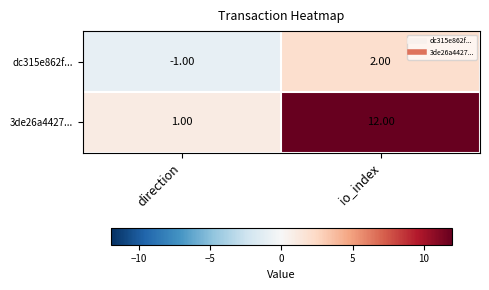

At which category is the sum across all series the highest?

io_index